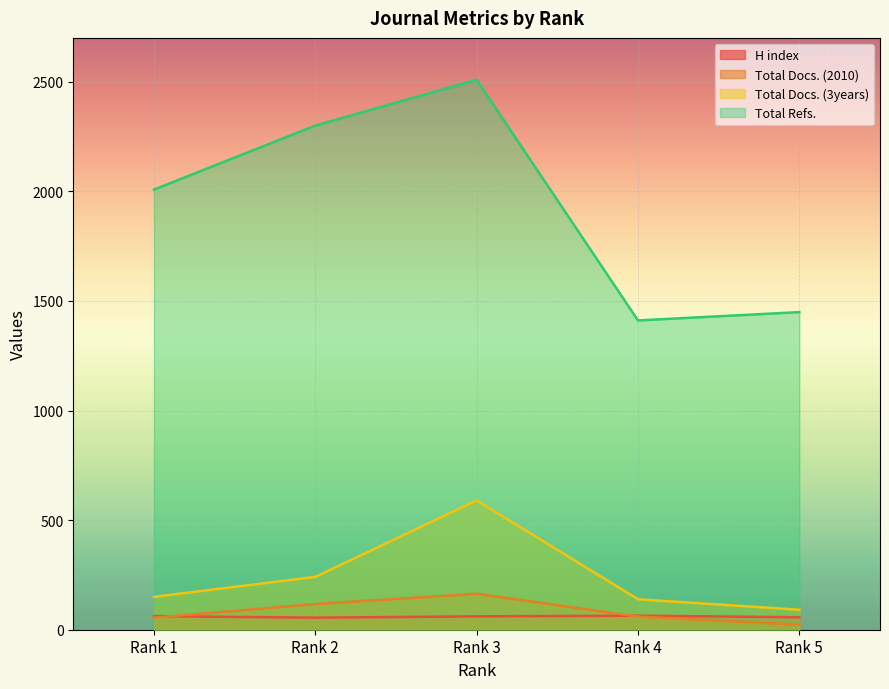

How many lines are shown in the chart?

4